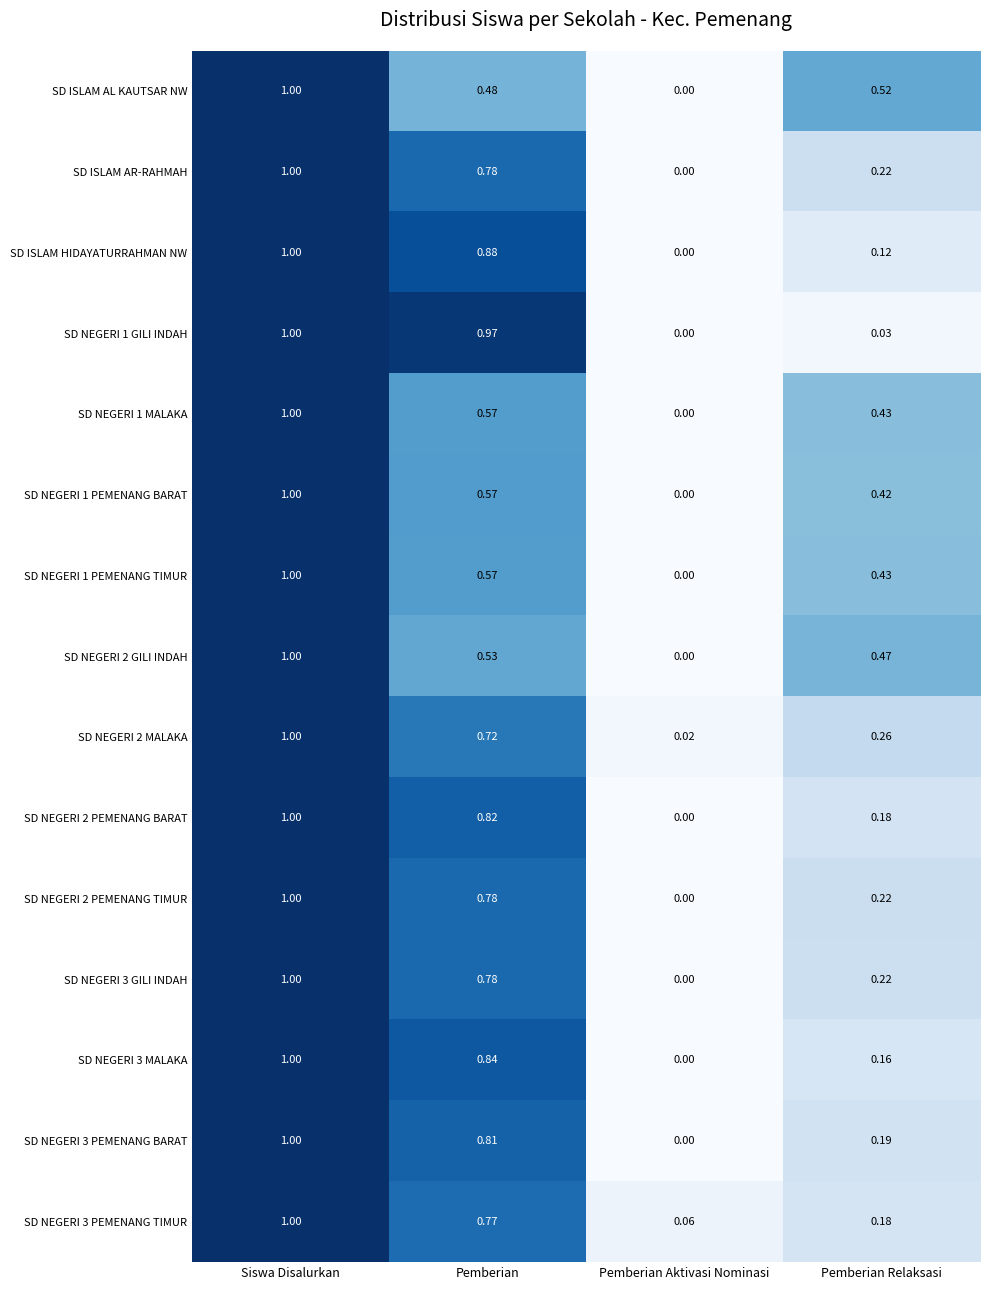

List the labels in order of SD ISLAM AR-RAHMAH value, smallest first.

Pemberian Aktivasi Nominasi, Pemberian Relaksasi, Pemberian, Siswa Disalurkan